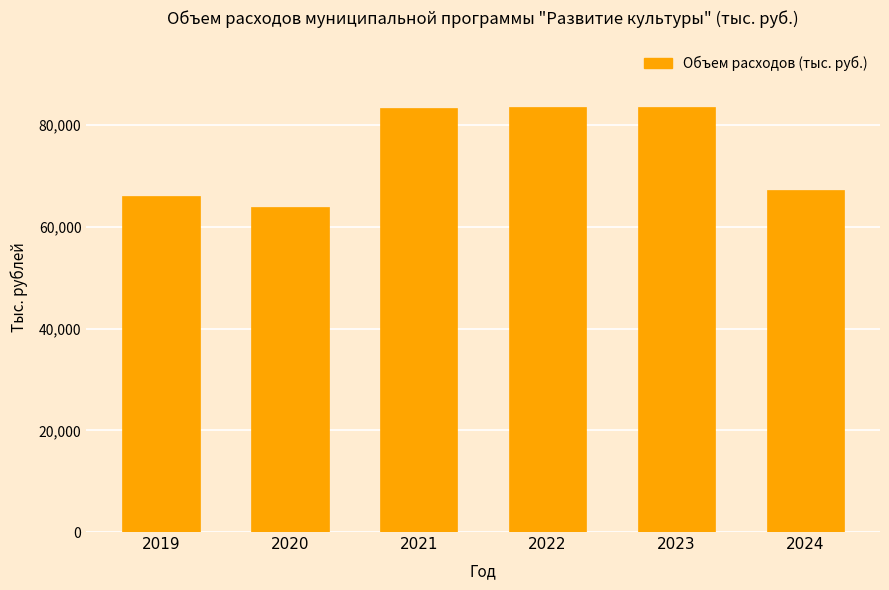

What is the average value?

74615.1